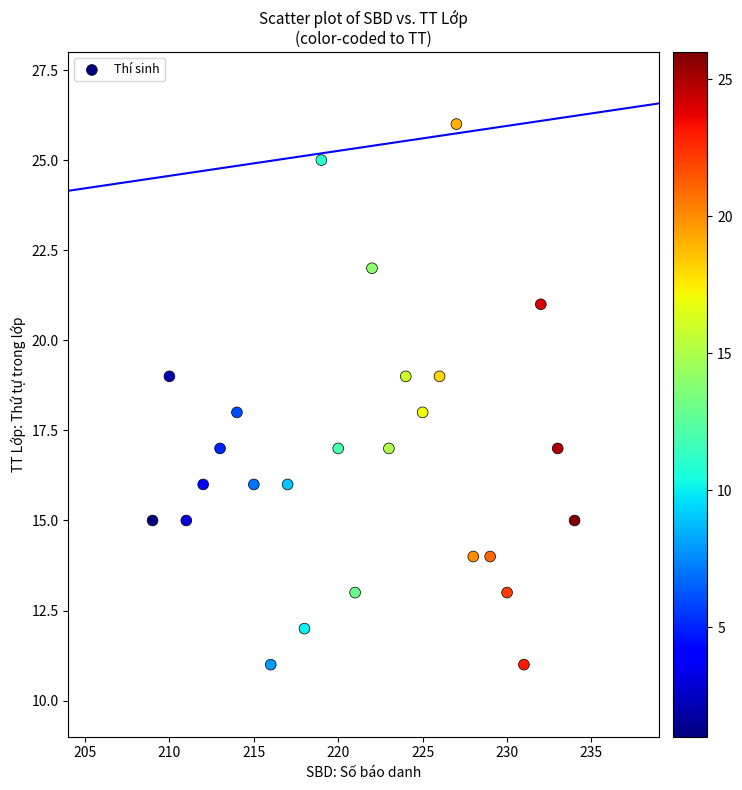

What is the range of Y values (max minus min)?

15